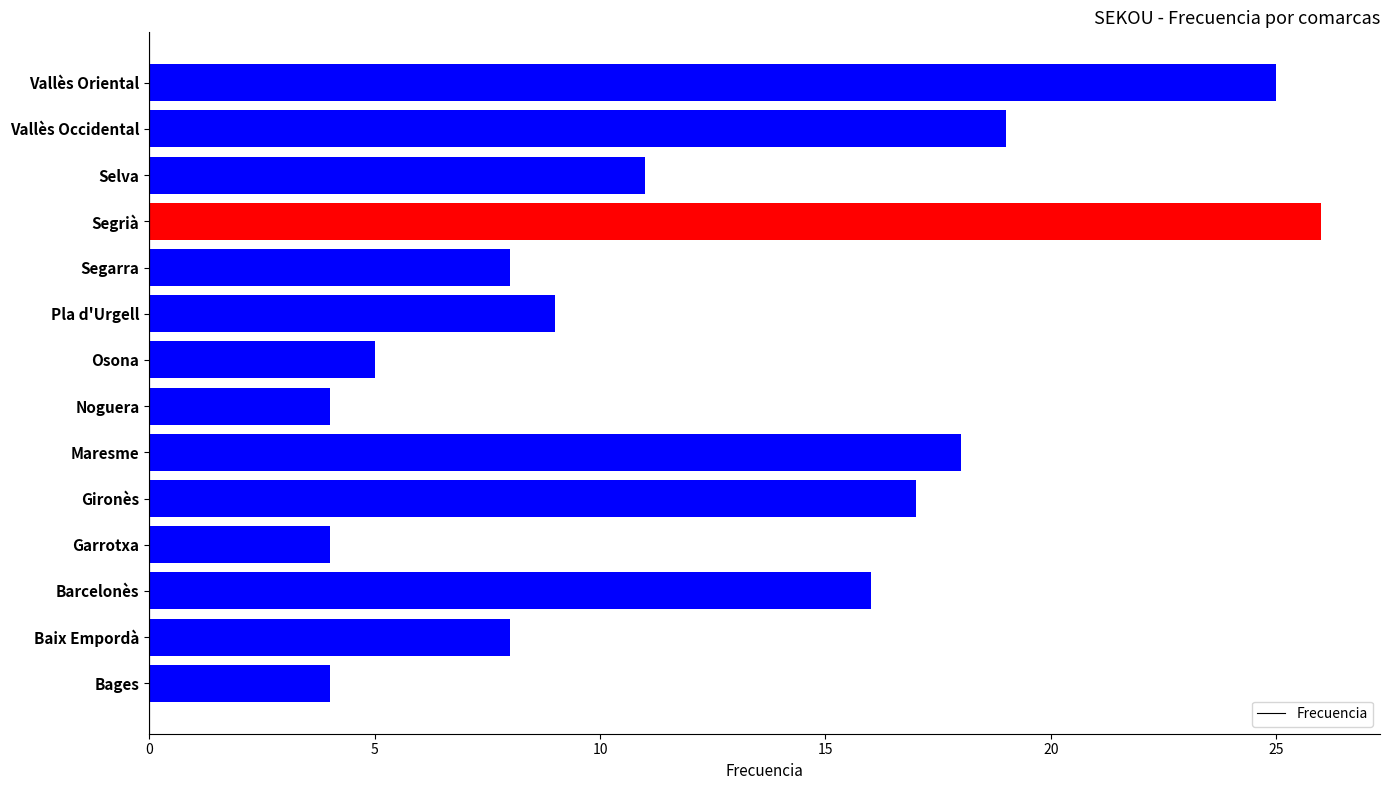

How many series are shown in this chart?

1